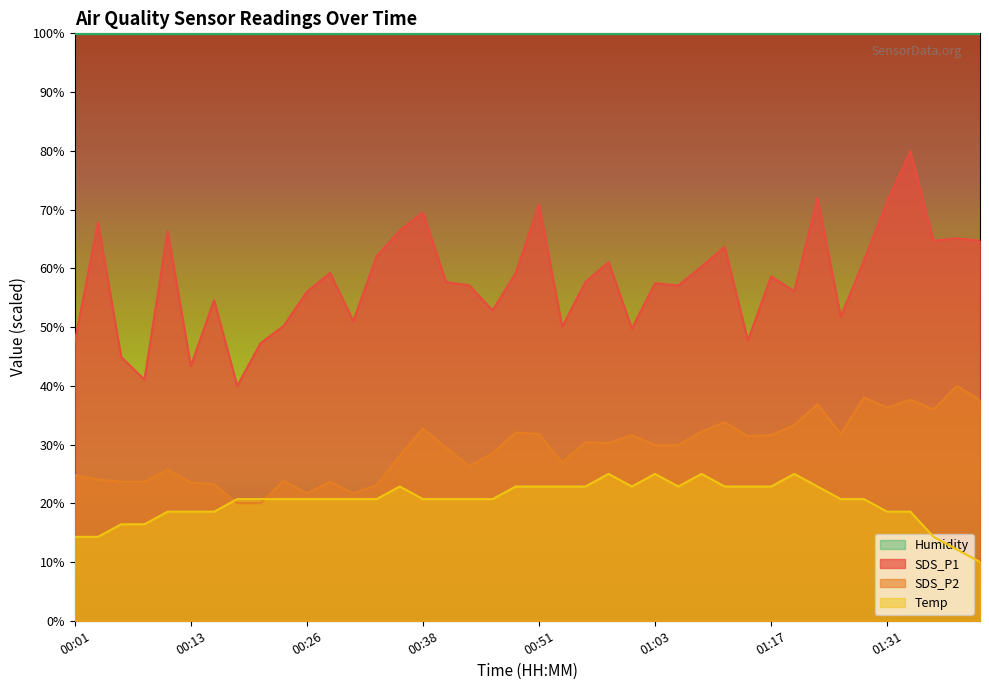

At which category is the sum across all series the highest?

01:34